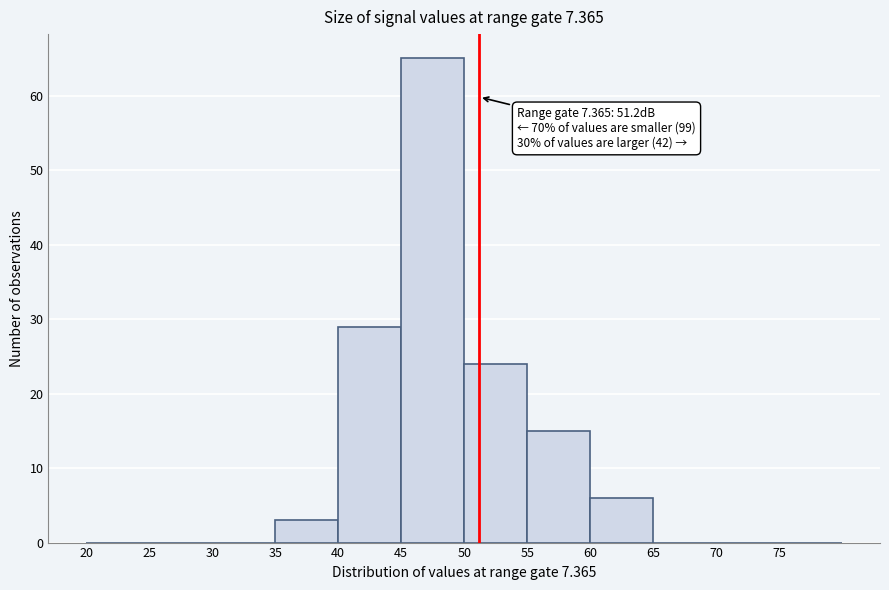

Over which range of the x-axis is the bar tallest?

45 to 50